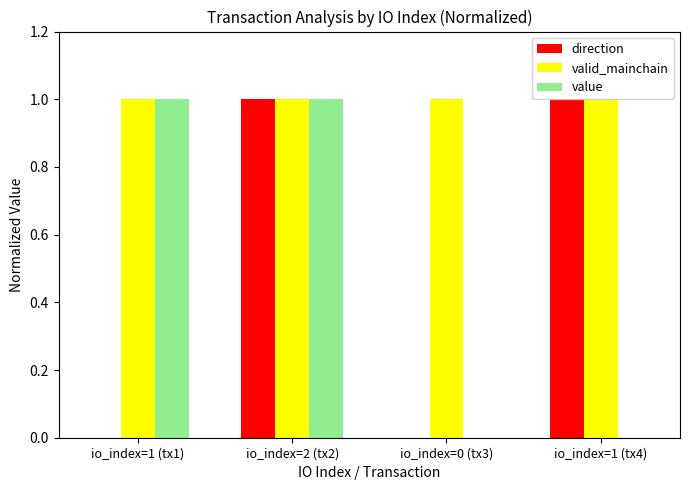

At which category is the sum across all series the highest?

io_index=2 (tx2)